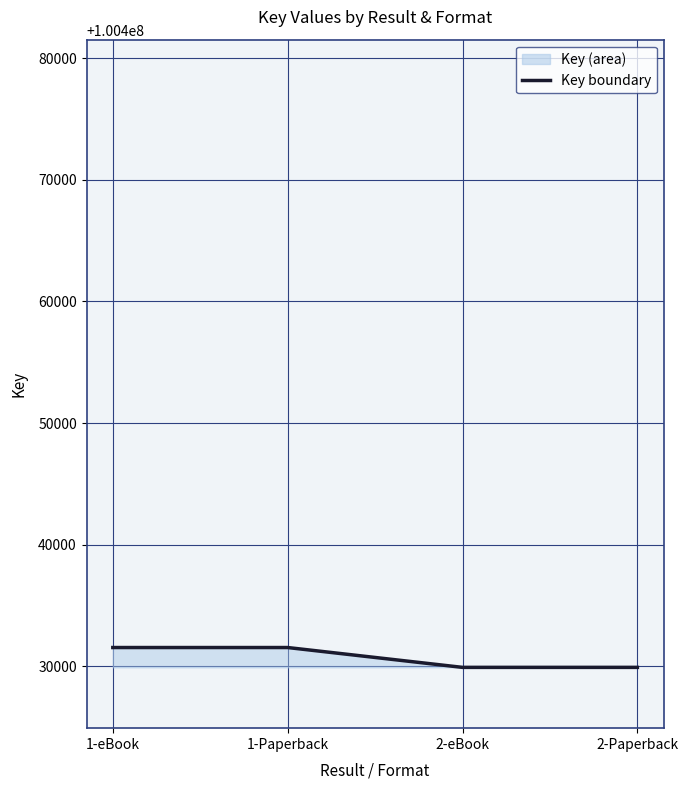

List the labels in order of value, smallest first.

2-eBook, 2-Paperback, 1-eBook, 1-Paperback